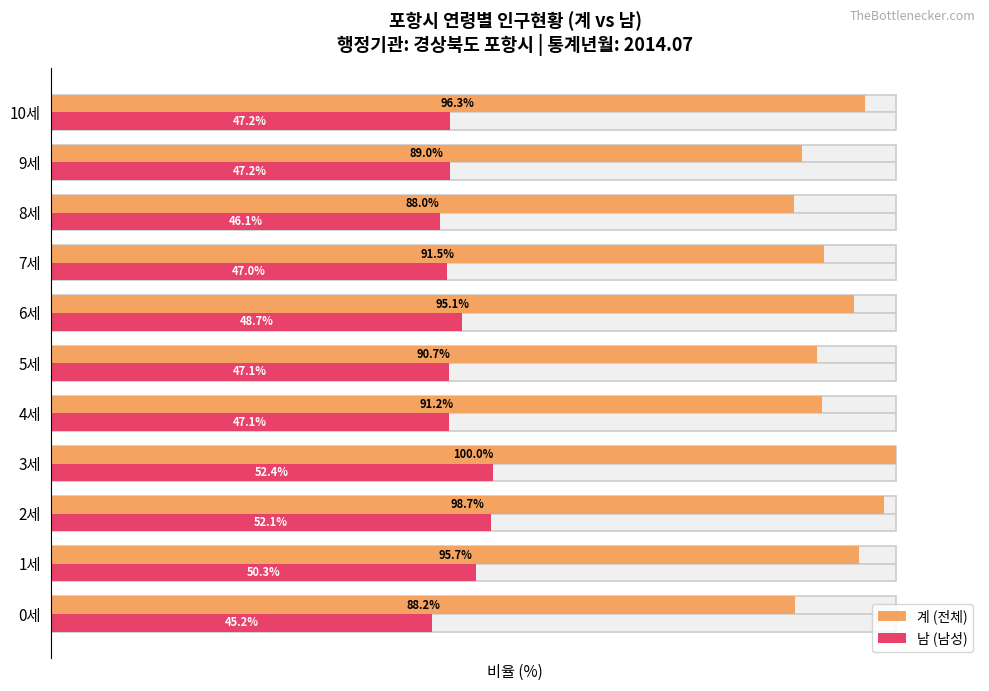

The 남 (남성) series shows 48.7 at 6세. True or false?

True